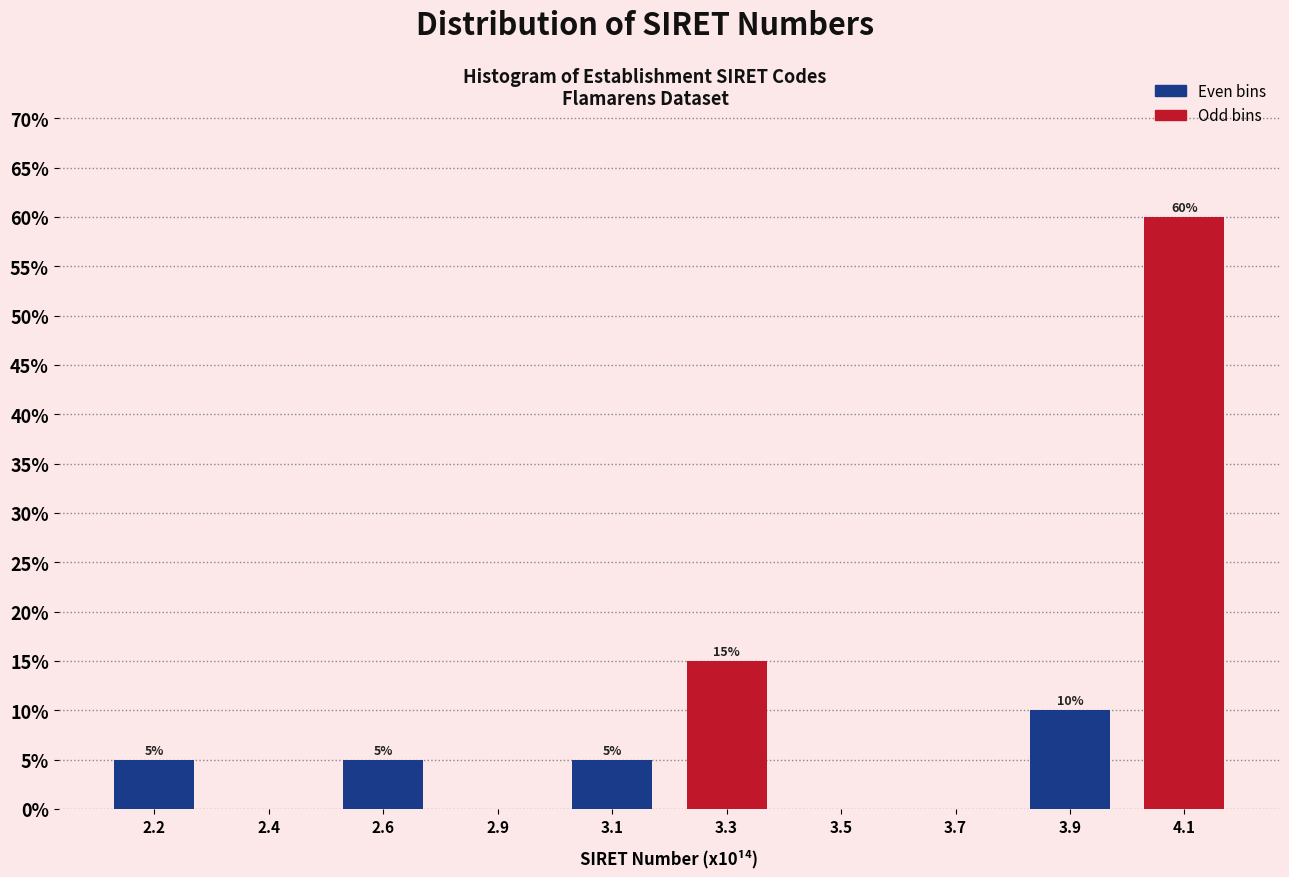

What is the approximate value of Even bins at 3.9?

10